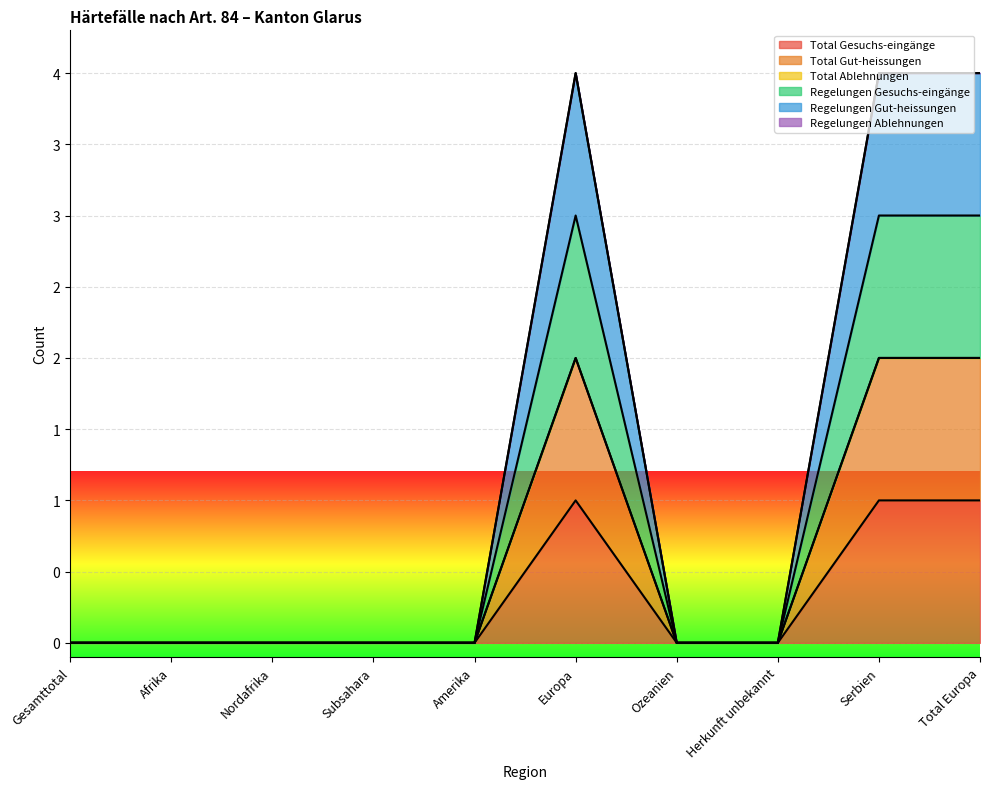

Does the chart display data point markers on the line(s)?

No